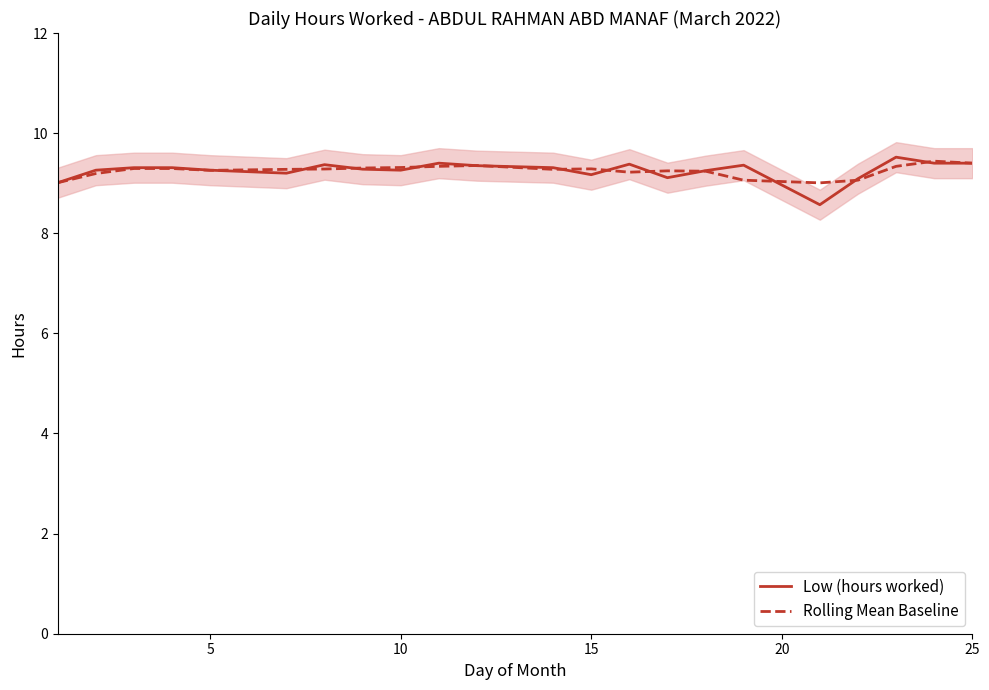

True or false: Low (hours worked) and Rolling Mean Baseline intersect in this chart.

True